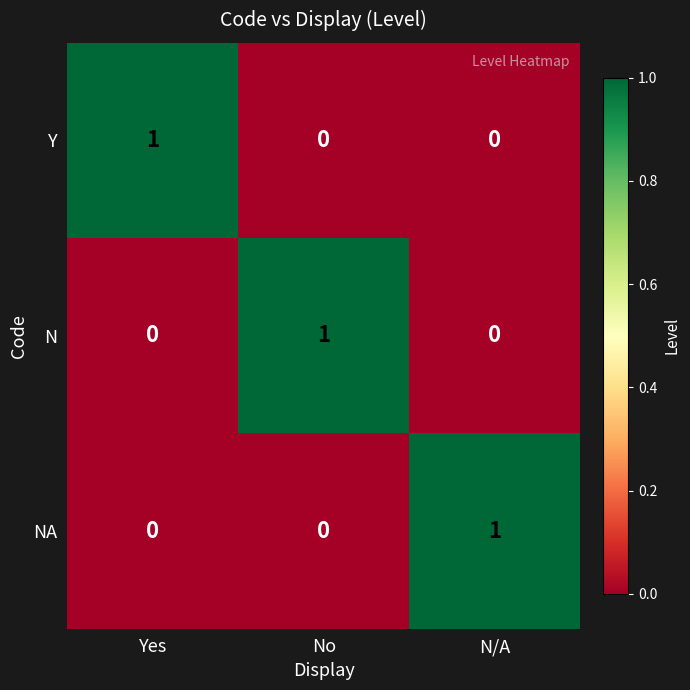

At which label does N reach its peak?

No